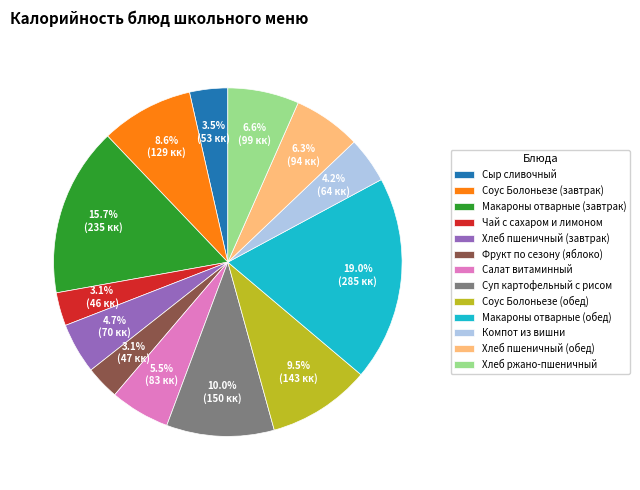

To the nearest percent, what is the difference between the Макароны отварные (завтрак) and Хлеб пшеничный (завтрак) slice percentages?

11%